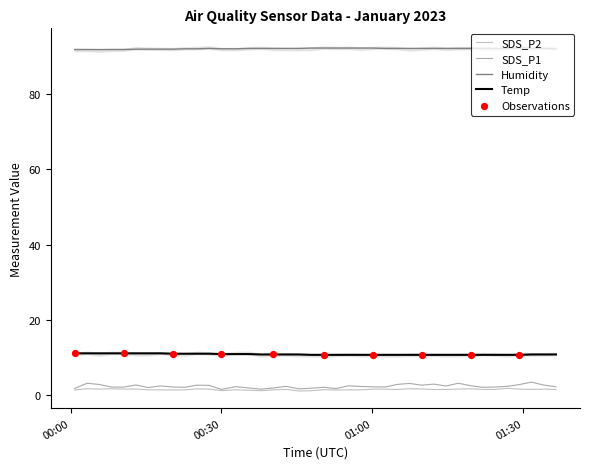

Which series contains the lowest Y value?

SDS_P2